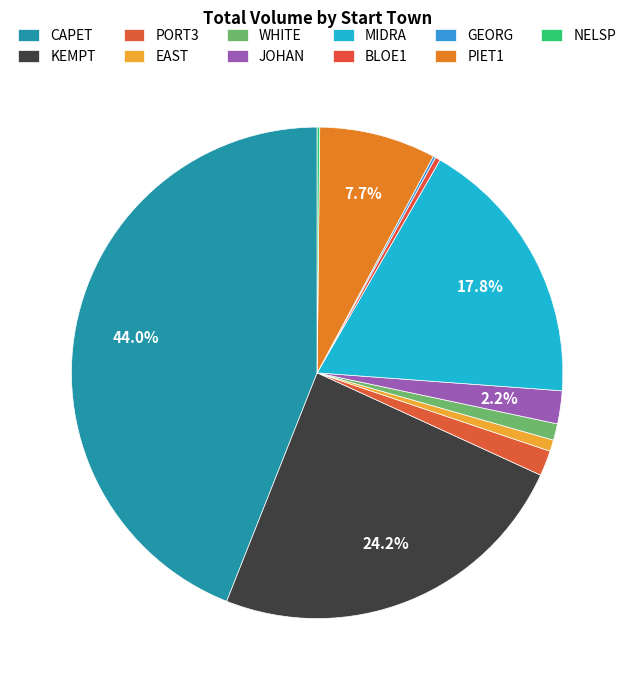

To the nearest percent, what percentage of the pie is JOHAN?

2%